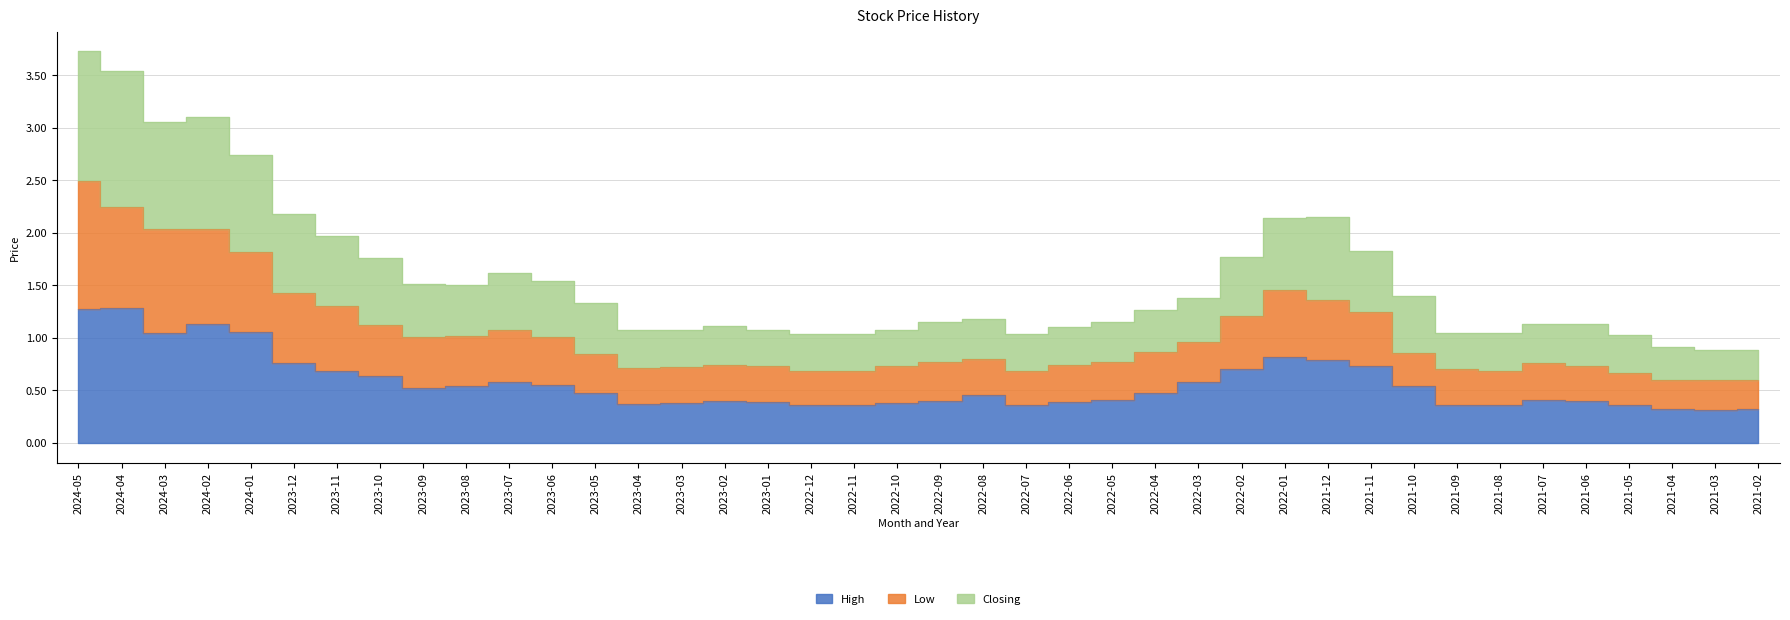

What position from the left is 2023-04?

14